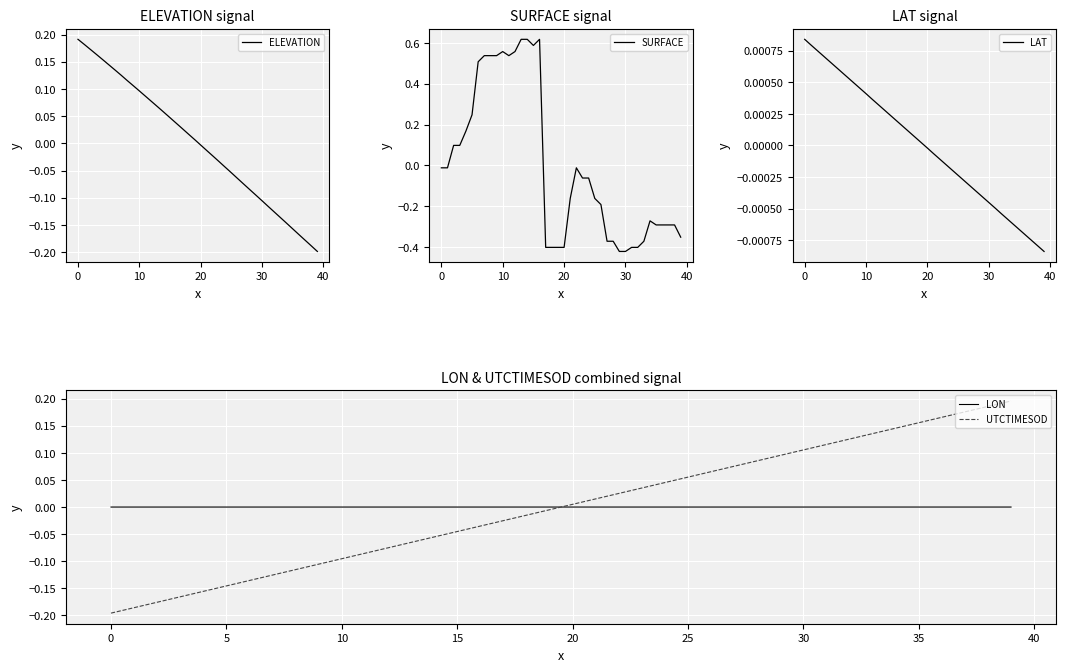

What is the highest value of the SURFACE series?

0.6